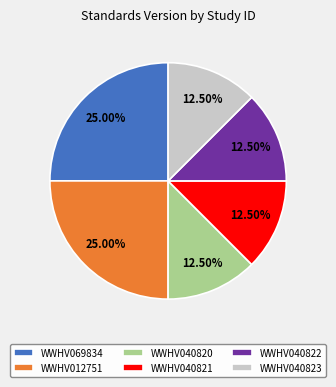

What is the ratio of the value at WWHV069834 to the value at WWHV040823?

2.0